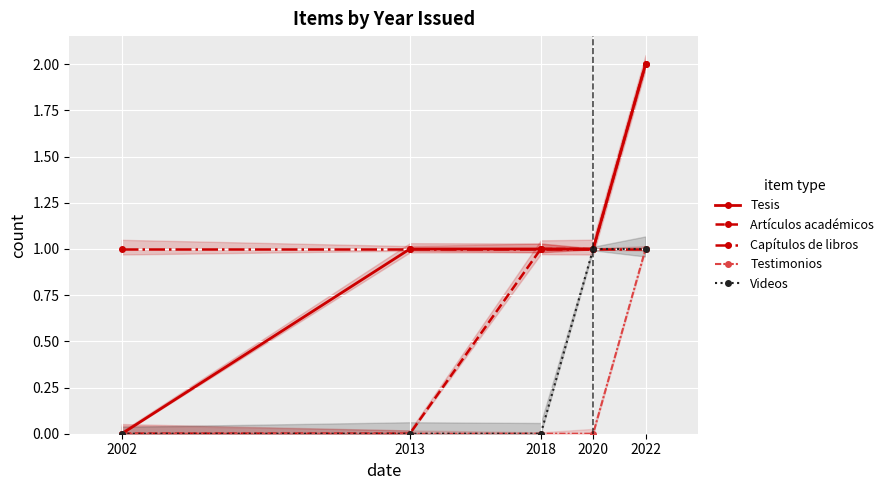

Which series changed the most between 2002 and 2020?

Tesis